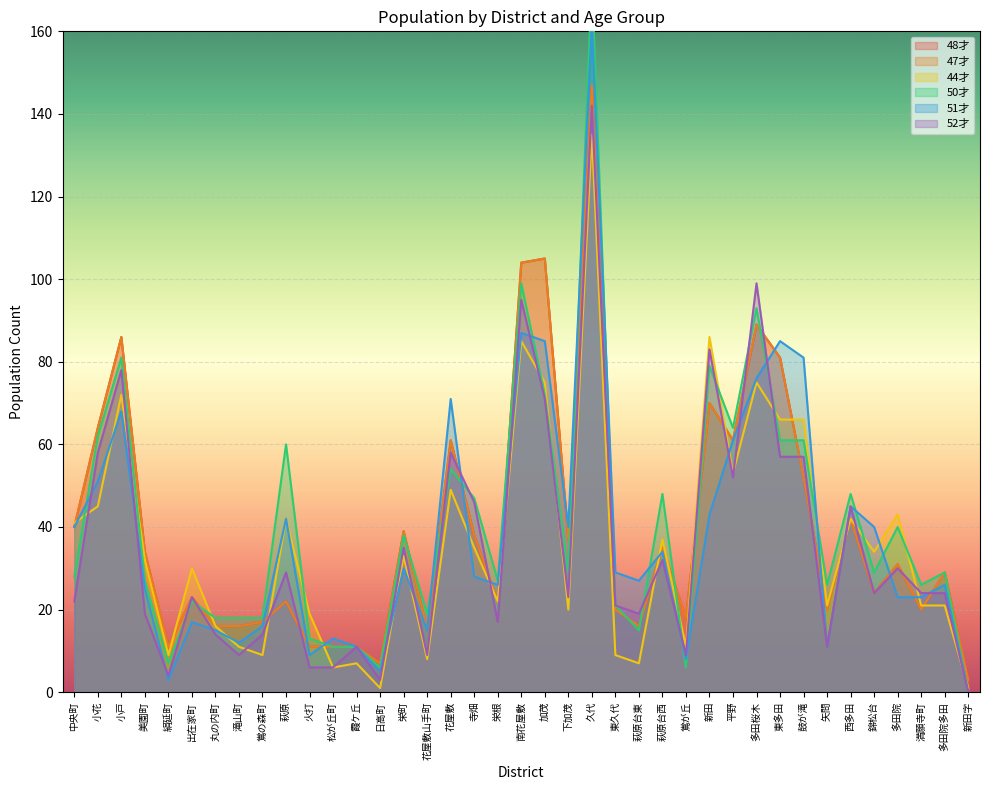

The value of 52才 at 多田院 is 30. True or false?

True